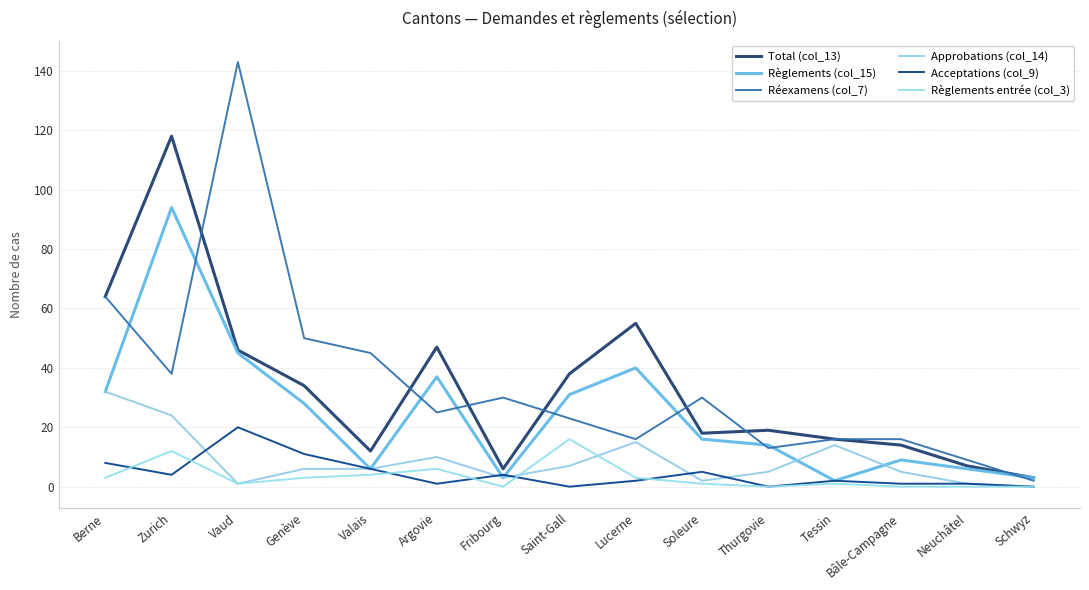

Reading left to right, what are all the values shown in this chart?

Total (col_13): Berne=64	Zurich=118	Vaud=46	Genève=34	Valais=12	Argovie=47	Fribourg=6	Saint-Gall=38	Lucerne=55	Soleure=18	Thurgovie=19	Tessin=16	Bâle-Campagne=14	Neuchâtel=7	Schwyz=3
Règlements (col_15): Berne=32	Zurich=94	Vaud=45	Genève=28	Valais=6	Argovie=37	Fribourg=3	Saint-Gall=31	Lucerne=40	Soleure=16	Thurgovie=14	Tessin=2	Bâle-Campagne=9	Neuchâtel=6	Schwyz=3
Réexamens (col_7): Berne=64	Zurich=38	Vaud=143	Genève=50	Valais=45	Argovie=25	Fribourg=30	Saint-Gall=23	Lucerne=16	Soleure=30	Thurgovie=13	Tessin=16	Bâle-Campagne=16	Neuchâtel=9	Schwyz=2
Approbations (col_14): Berne=32	Zurich=24	Vaud=1	Genève=6	Valais=6	Argovie=10	Fribourg=3	Saint-Gall=7	Lucerne=15	Soleure=2	Thurgovie=5	Tessin=14	Bâle-Campagne=5	Neuchâtel=1	Schwyz=0
Acceptations (col_9): Berne=8	Zurich=4	Vaud=20	Genève=11	Valais=6	Argovie=1	Fribourg=4	Saint-Gall=0	Lucerne=2	Soleure=5	Thurgovie=0	Tessin=2	Bâle-Campagne=1	Neuchâtel=1	Schwyz=0
Règlements entrée (col_3): Berne=3	Zurich=12	Vaud=1	Genève=3	Valais=4	Argovie=6	Fribourg=0	Saint-Gall=16	Lucerne=3	Soleure=1	Thurgovie=0	Tessin=1	Bâle-Campagne=0	Neuchâtel=0	Schwyz=0